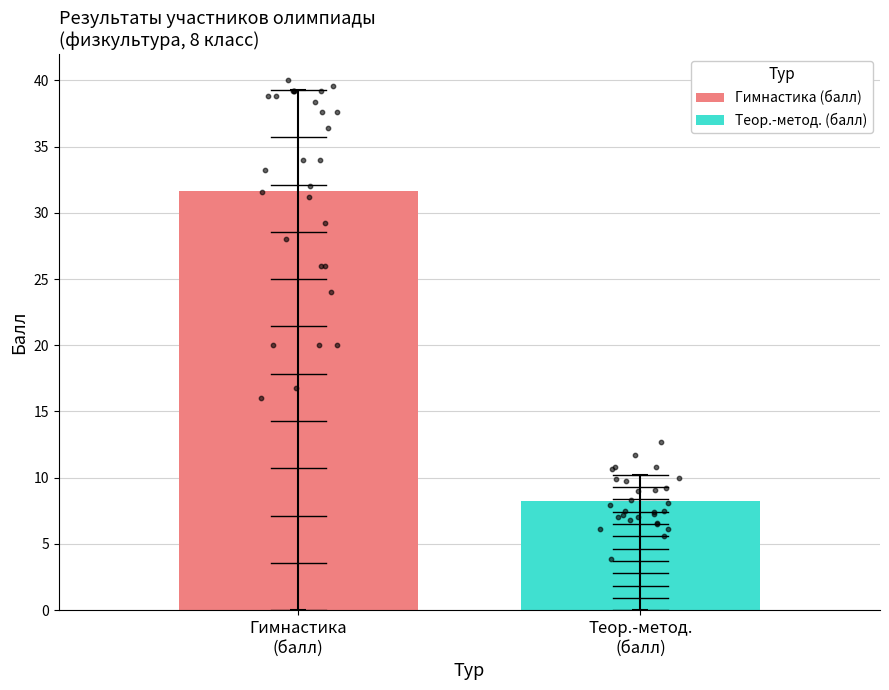

What is the highest value of the Гимнастика (балл) series?

31.6